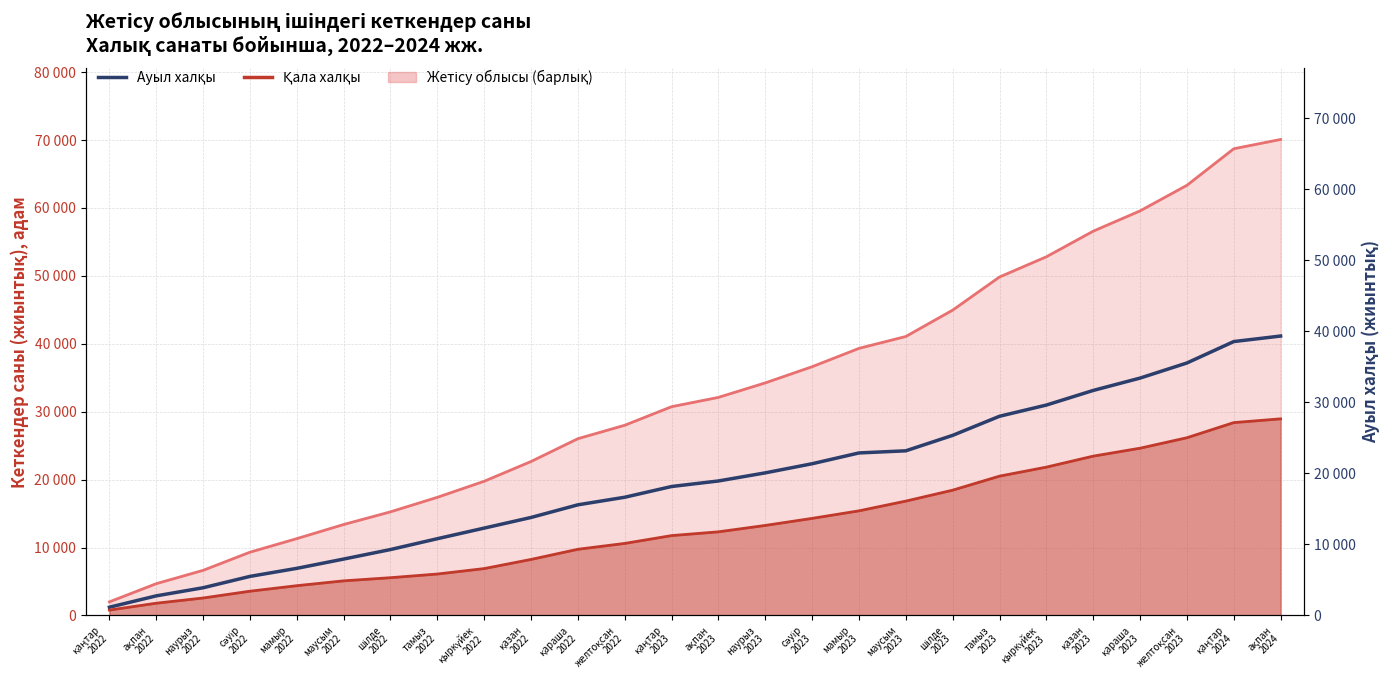

Rank the categories by value from lowest to highest.

қаңтар
2022, ақпан
2022, наурыз
2022, сәуір
2022, мамыр
2022, маусым
2022, шілде
2022, тамыз
2022, қыркүйек
2022, қазан
2022, қараша
2022, желтоқсан
2022, қаңтар
2023, ақпан
2023, наурыз
2023, сәуір
2023, мамыр
2023, маусым
2023, шілде
2023, тамыз
2023, қыркүйек
2023, қазан
2023, қараша
2023, желтоқсан
2023, қаңтар
2024, ақпан
2024